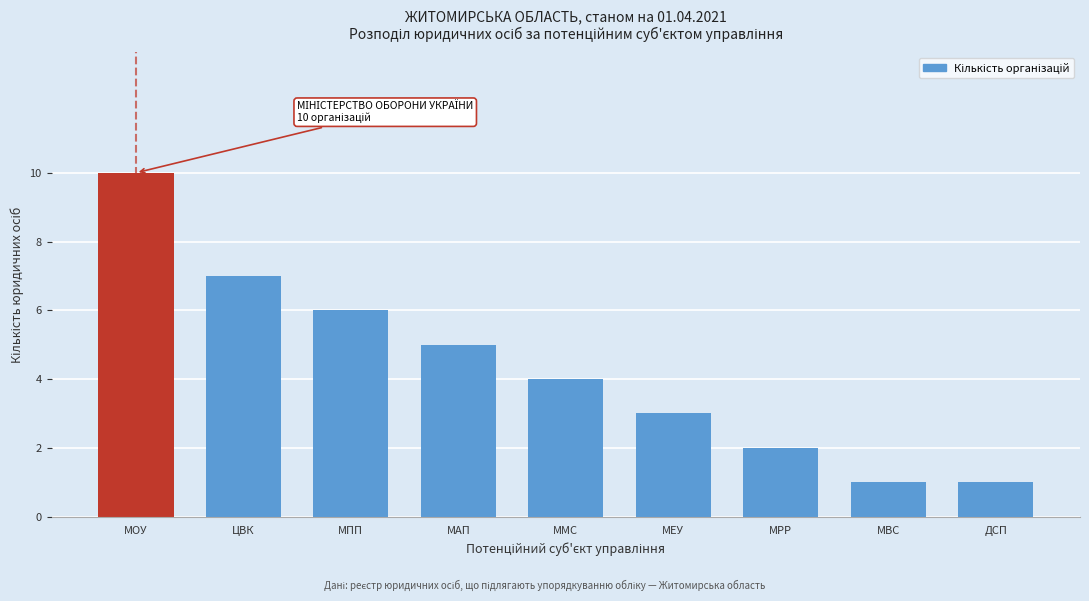

Reading right to left, extract all data points from this chart.

1	1	2	3	4	5	6	7	10